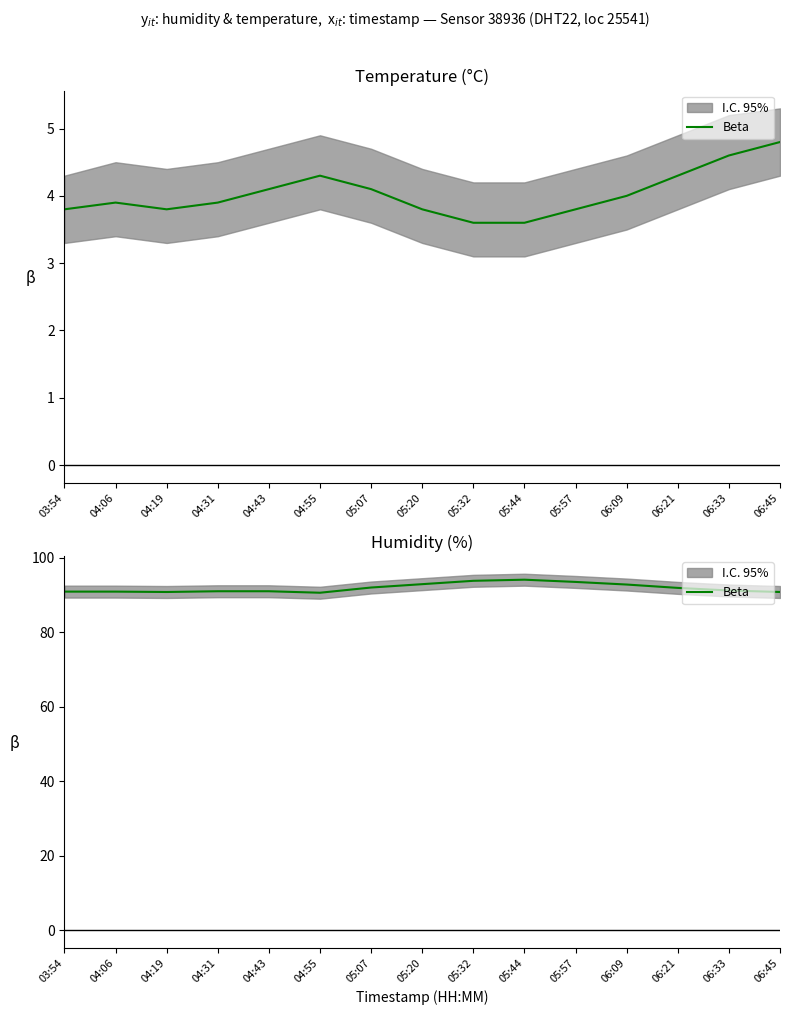

True or false: the data shows 91.0 at 04:43.

True